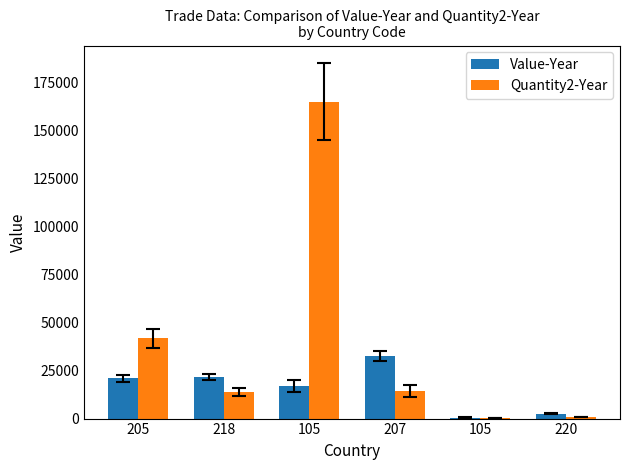

Does the chart contain stacked bars?

No